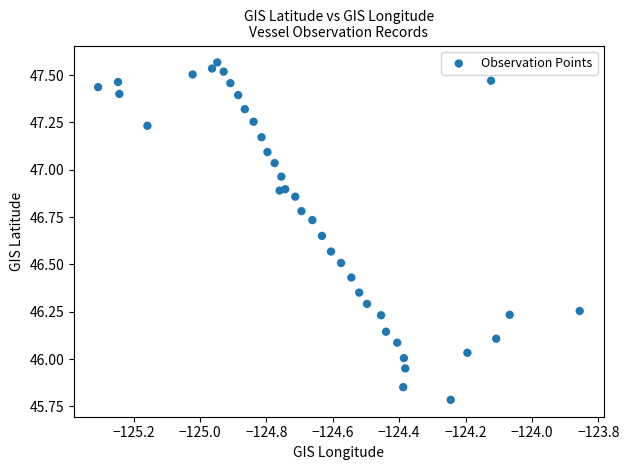

What is the range of Y values (max minus min)?

1.8